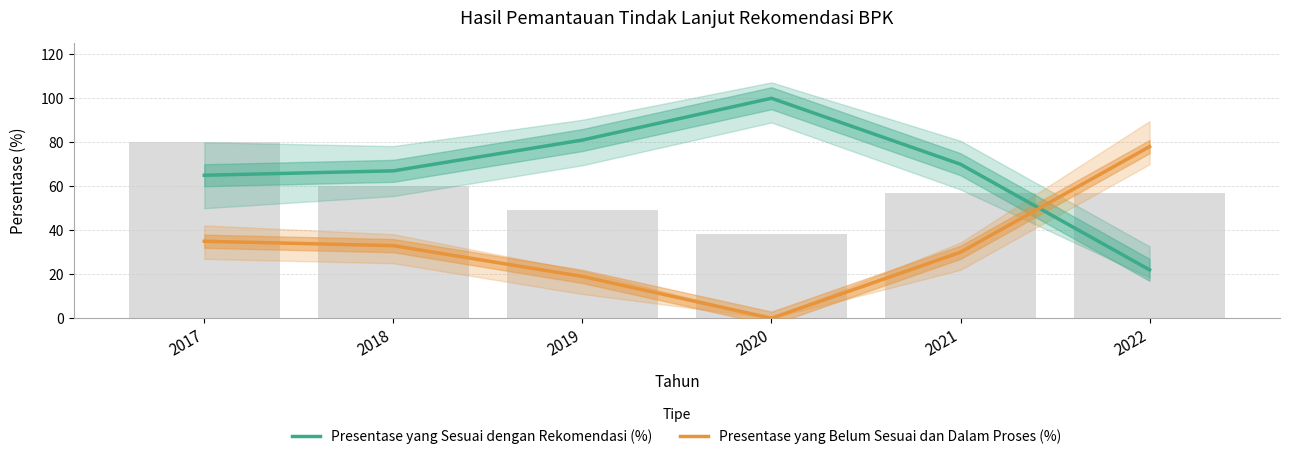

Does the chart contain stacked bars?

No